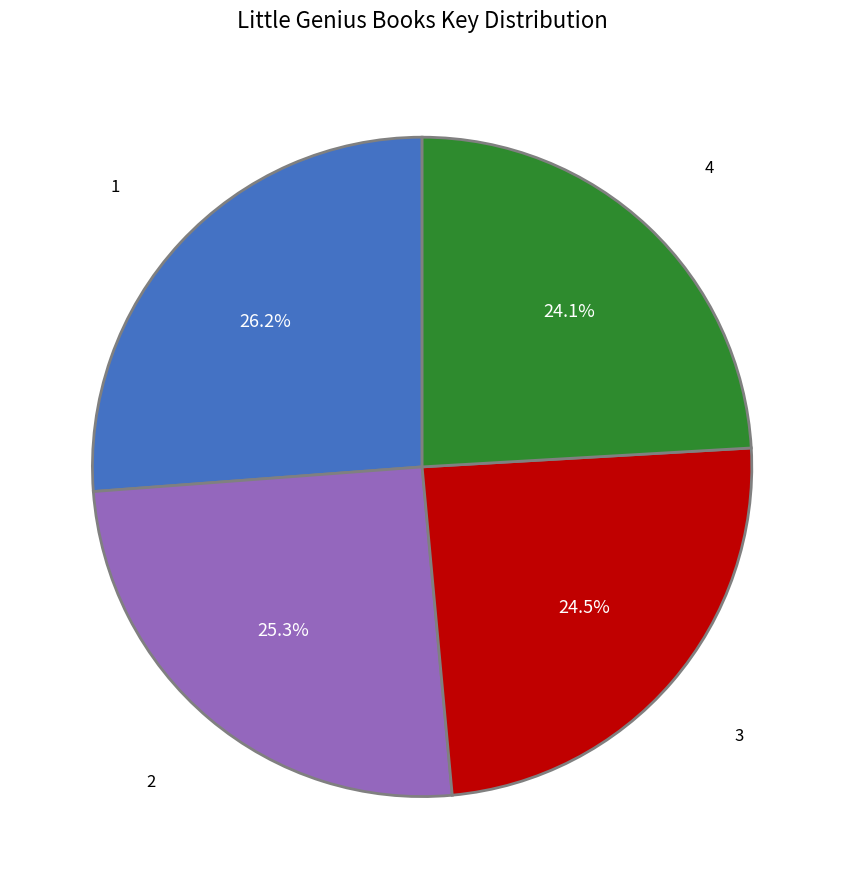

To the nearest percent, what is the average slice percentage?

25%